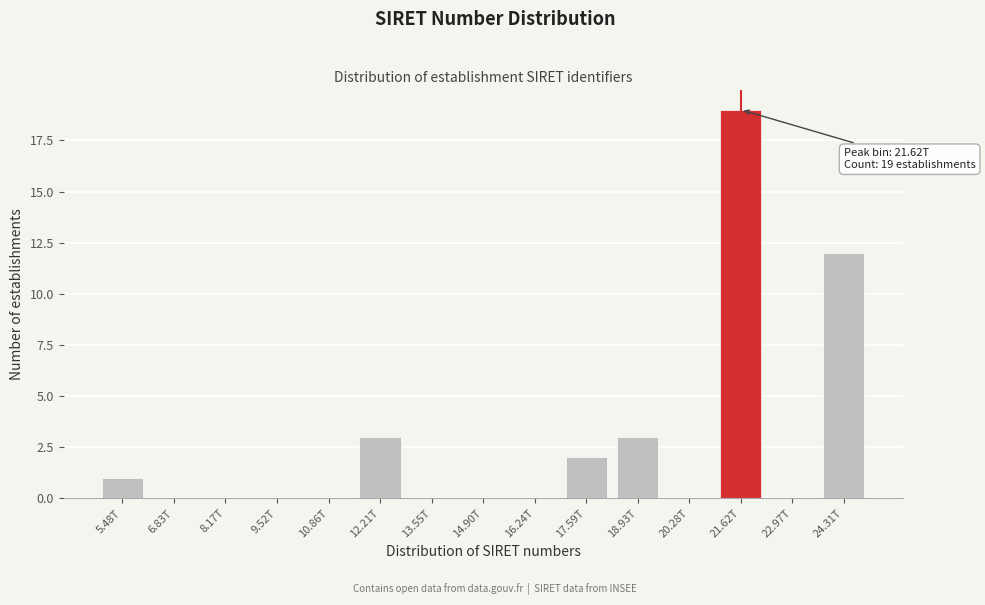

Reading left to right, what are all the values shown in this chart?

5.48T=1	6.83T=0	8.17T=0	9.52T=0	10.86T=0	12.21T=3	13.55T=0	14.90T=0	16.24T=0	17.59T=2	18.93T=3	20.28T=0	21.62T=19	22.97T=0	24.31T=12